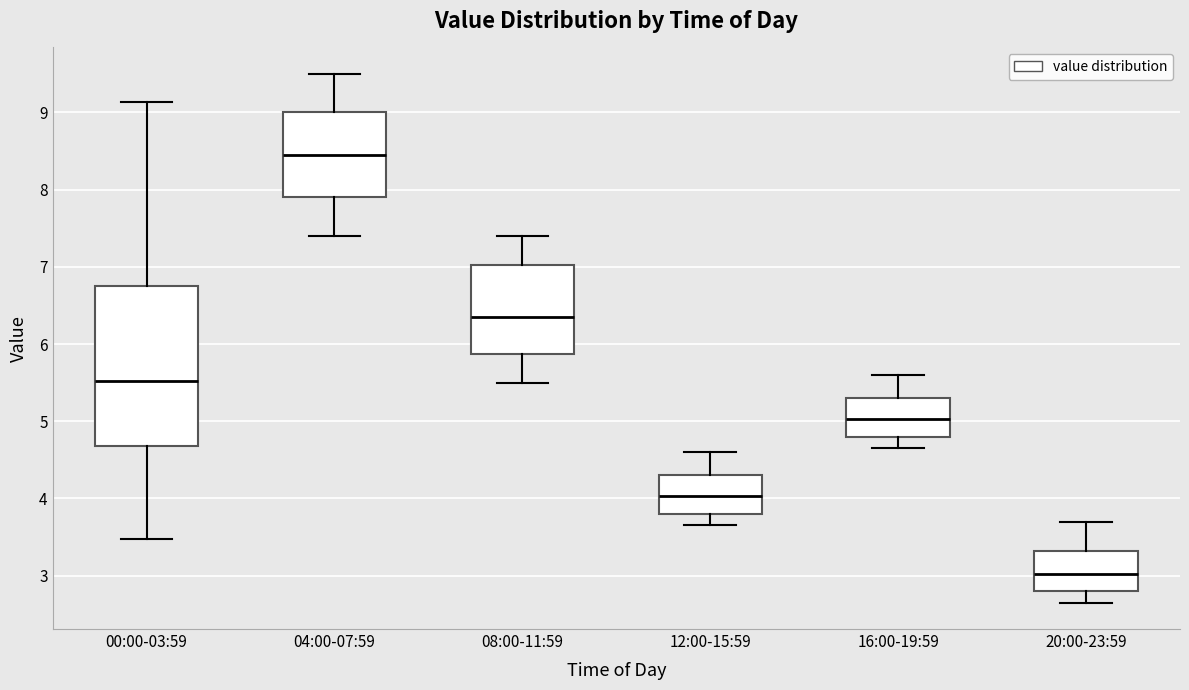

Where does the lower whisker of the box for 16:00-19:59 end on the y-axis? The values are not printed on the chart, so give them approximately, as read against the axis.

4.7